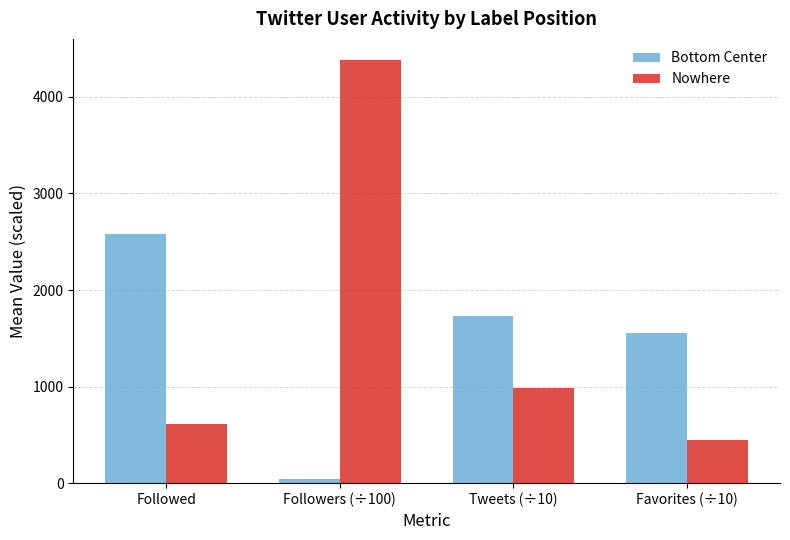

At how many categories does at least one series exceed 3527?

1